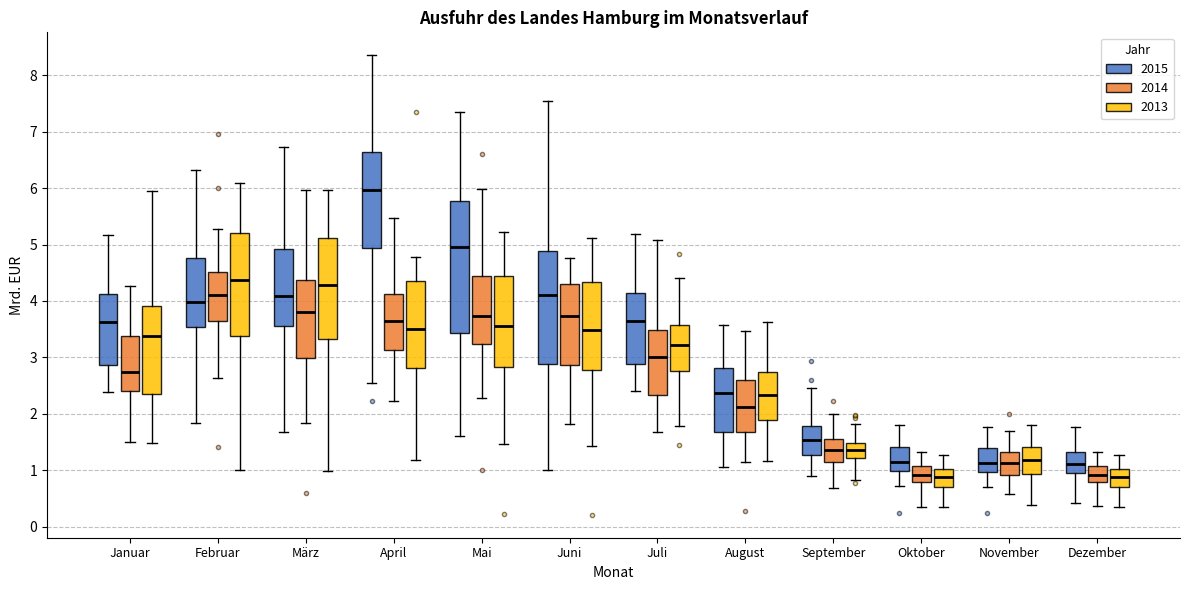

Which box's median line is the highest?

April (2015)